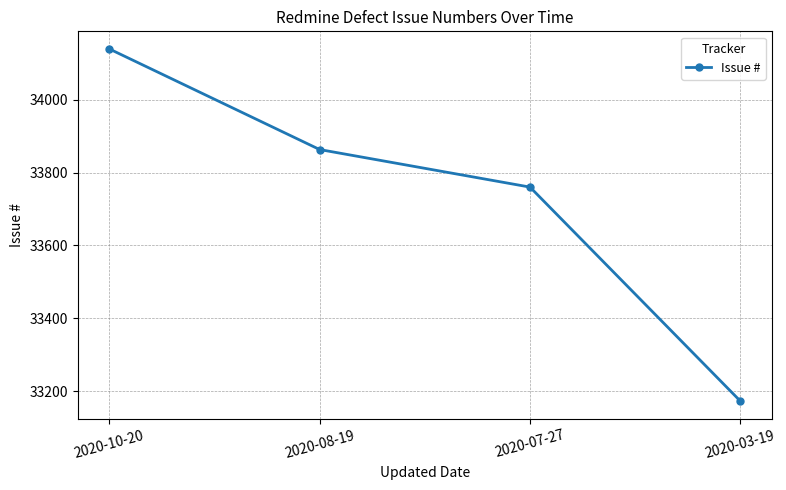

What is the label of the 4th point from the left?

2020-03-19